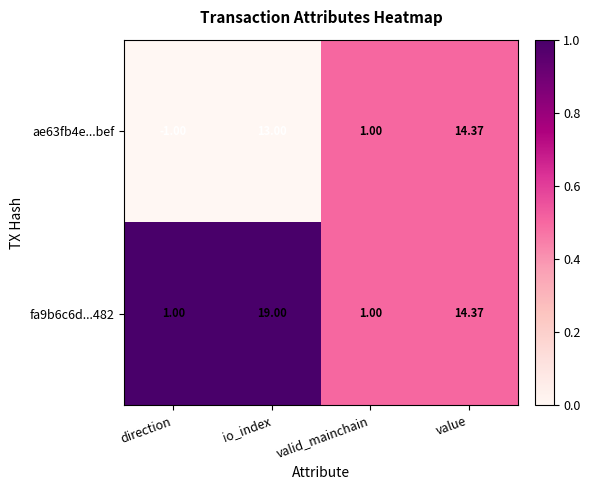

At which label does fa9b6c6d...482 first exceed 14?

io_index